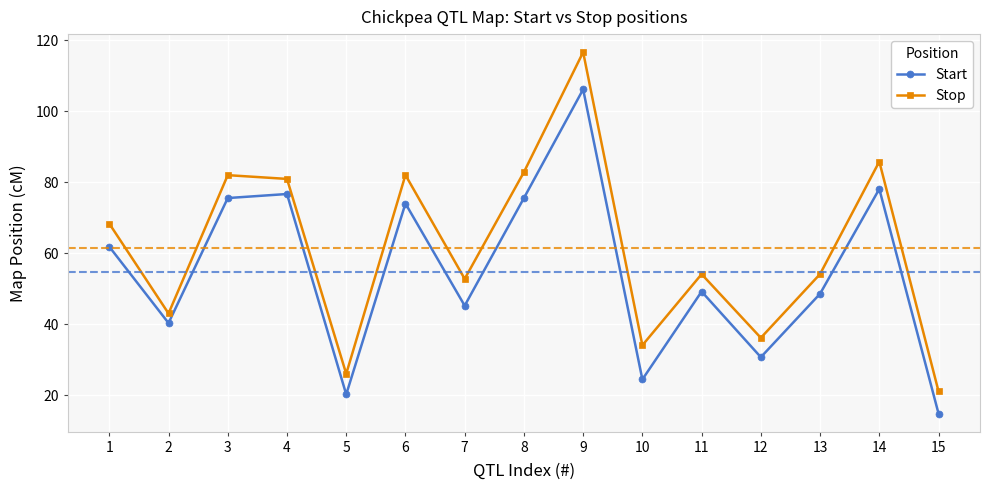

At which category does the chart reach its minimum across all series?

15